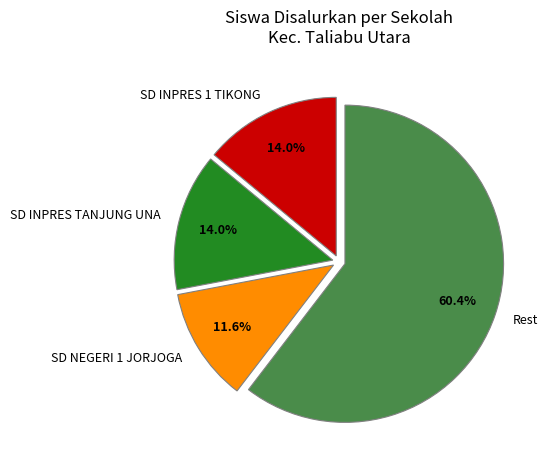

To the nearest percent, what is the difference between the largest and smallest slice percentages?

49%